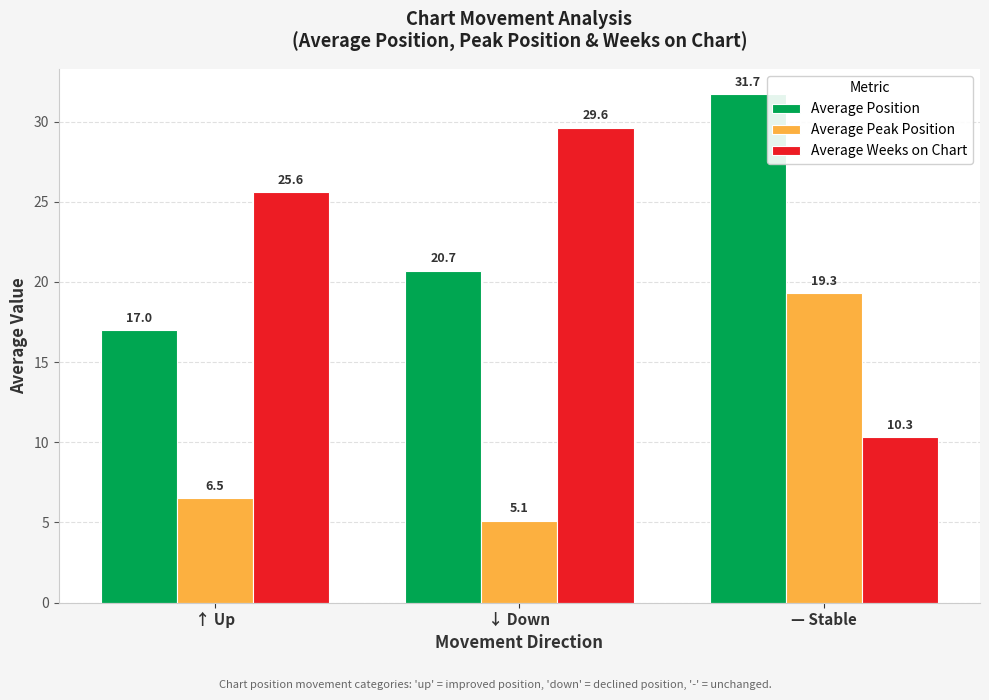

How many categories are shown in the chart?

3